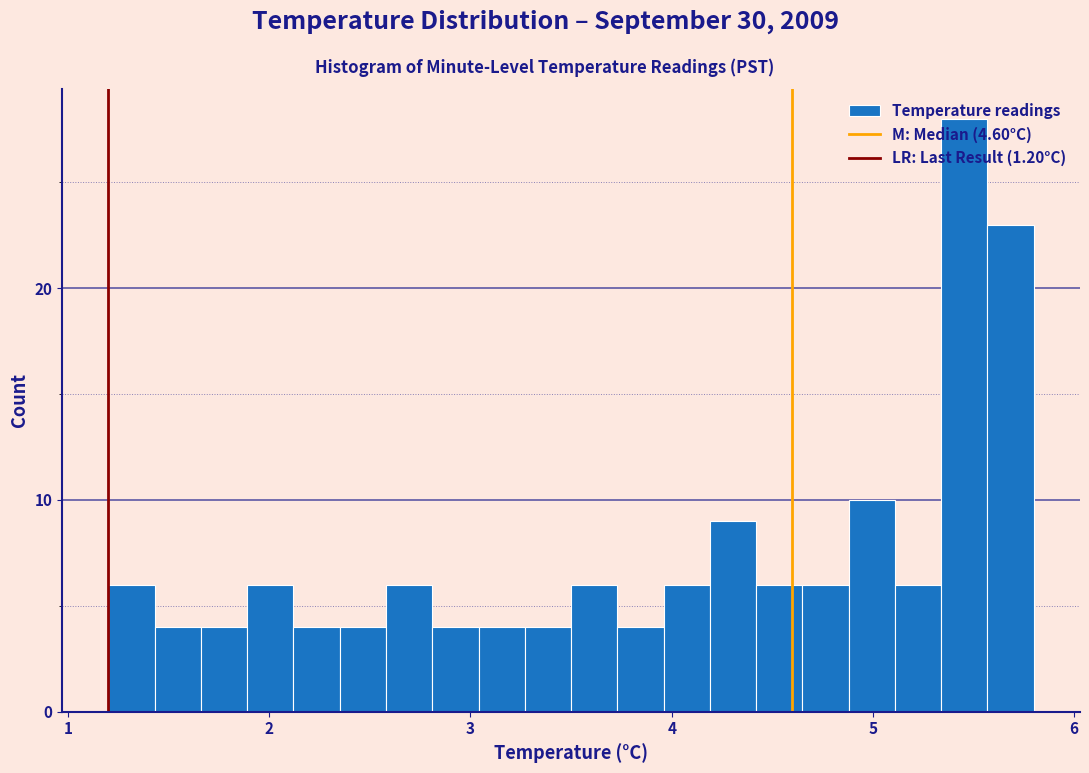

Around what value on the x-axis is the tallest bar? Give the approximate position of its centre, as read against the axis.

5.5